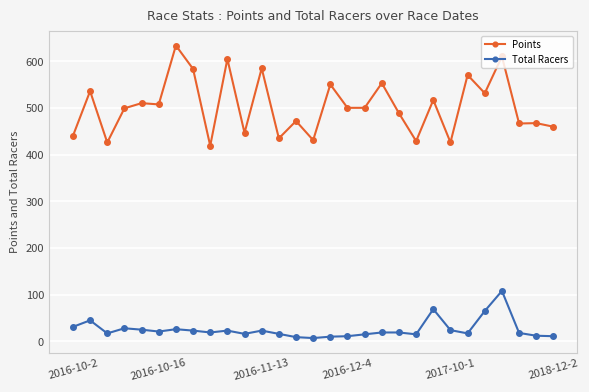

What is the greatest value displayed?

634.1